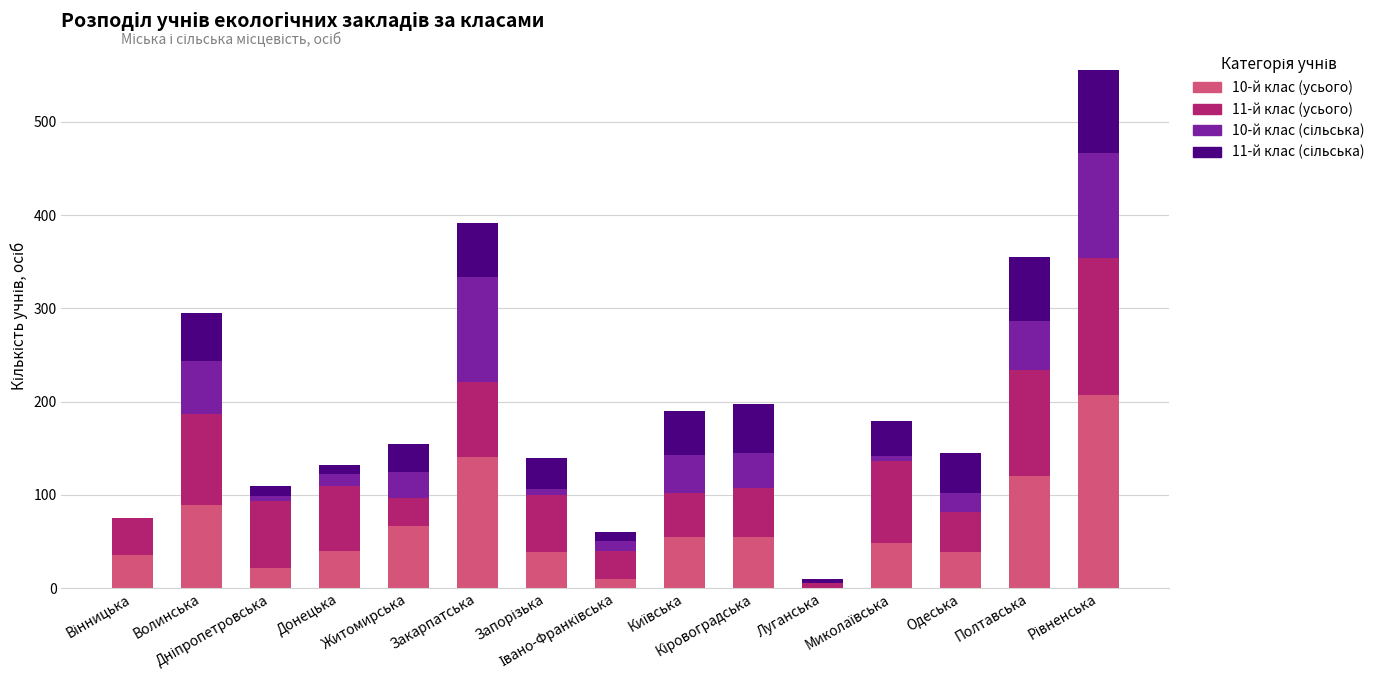

What is the difference between the 10-й клас (усього) values at Івано-Франківська and Полтавська?

110